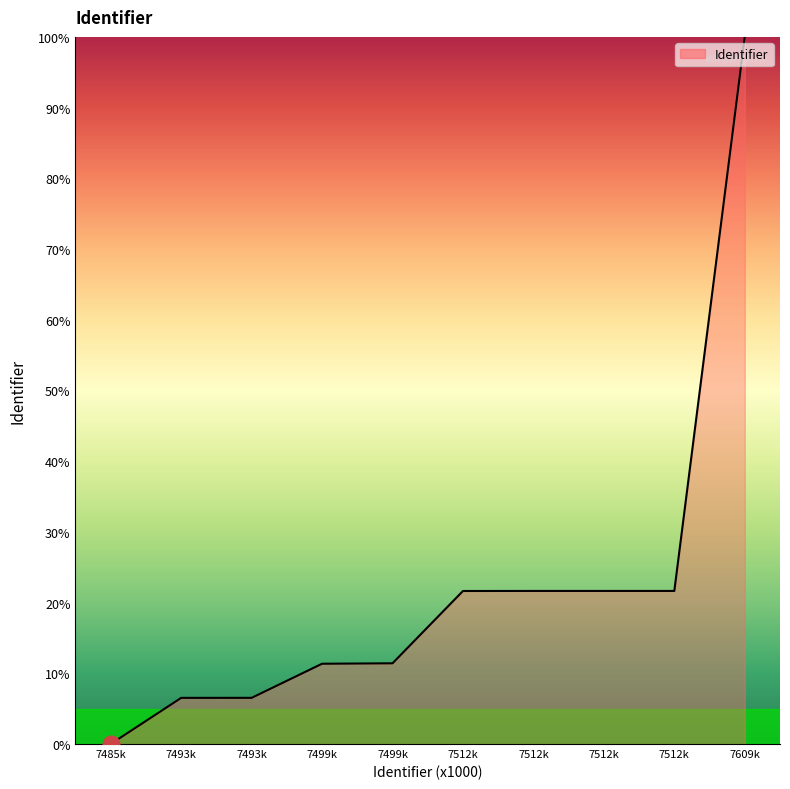

What is the sum of all values?

222.4